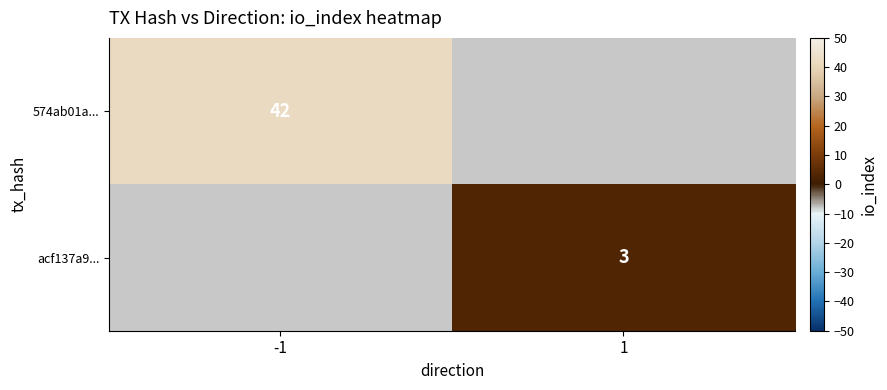

What is the smallest value displayed?

3.0